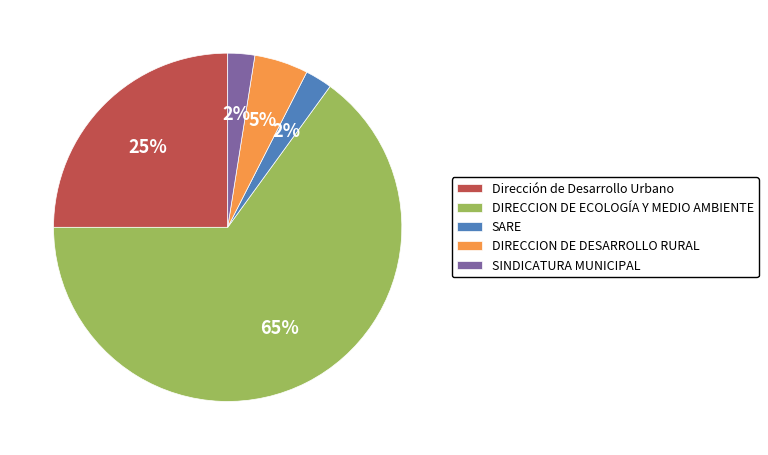

Is the sum of SARE and DIRECCION DE ECOLOGÍA Y MEDIO AMBIENTE greater than half?

Yes